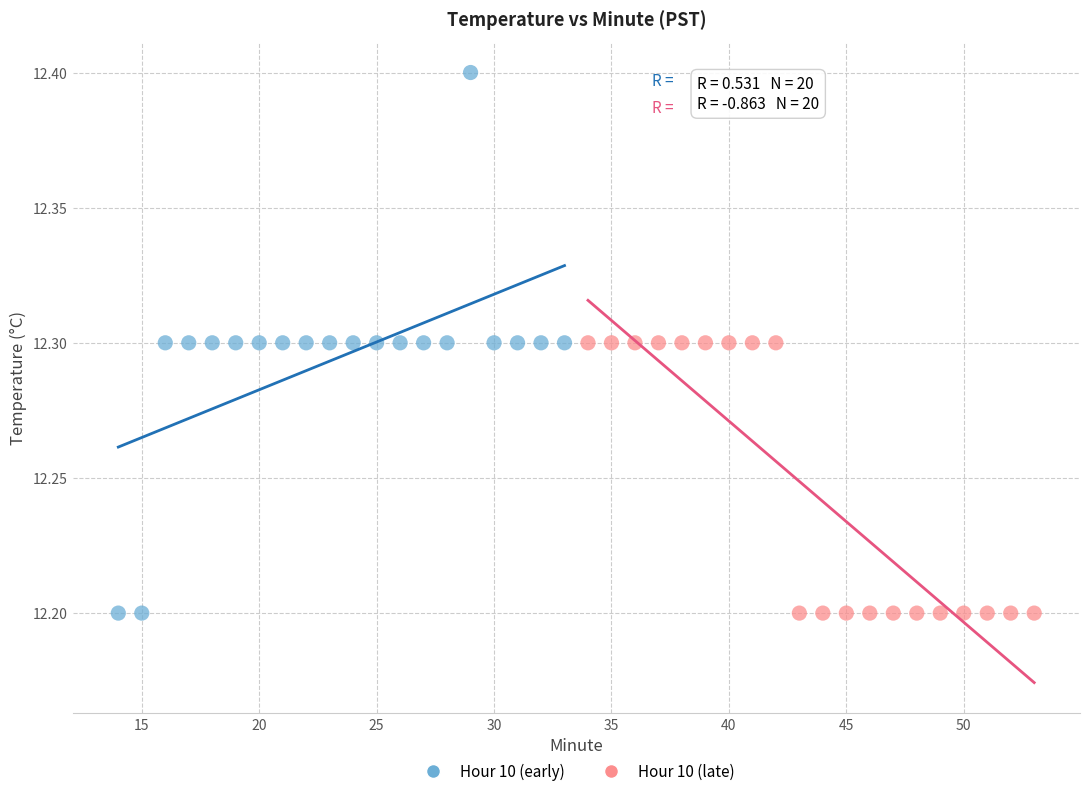

Which series reaches the maximum Y coordinate?

Hour 10 (early)